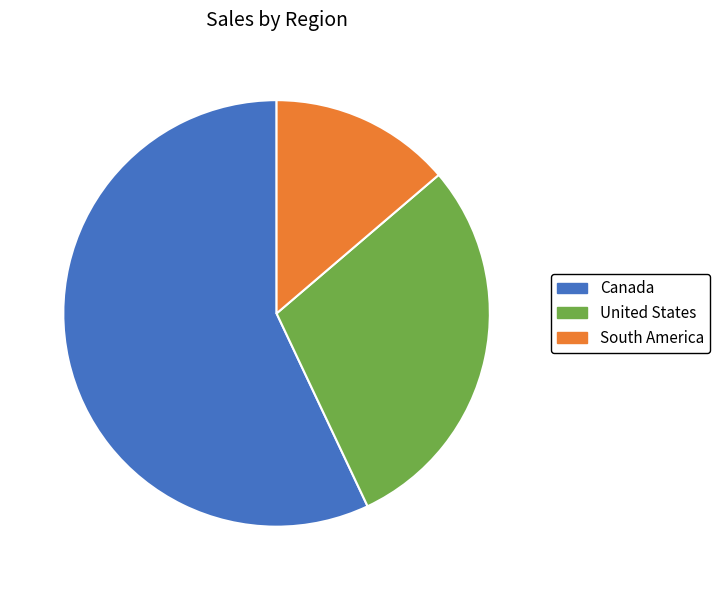

Is Canada the majority of the pie?

Yes